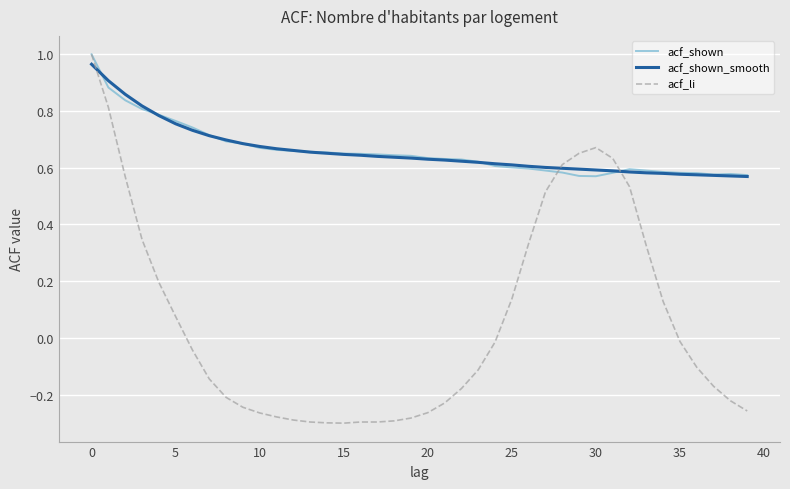

At how many categories does at least one series exceed 0?

40